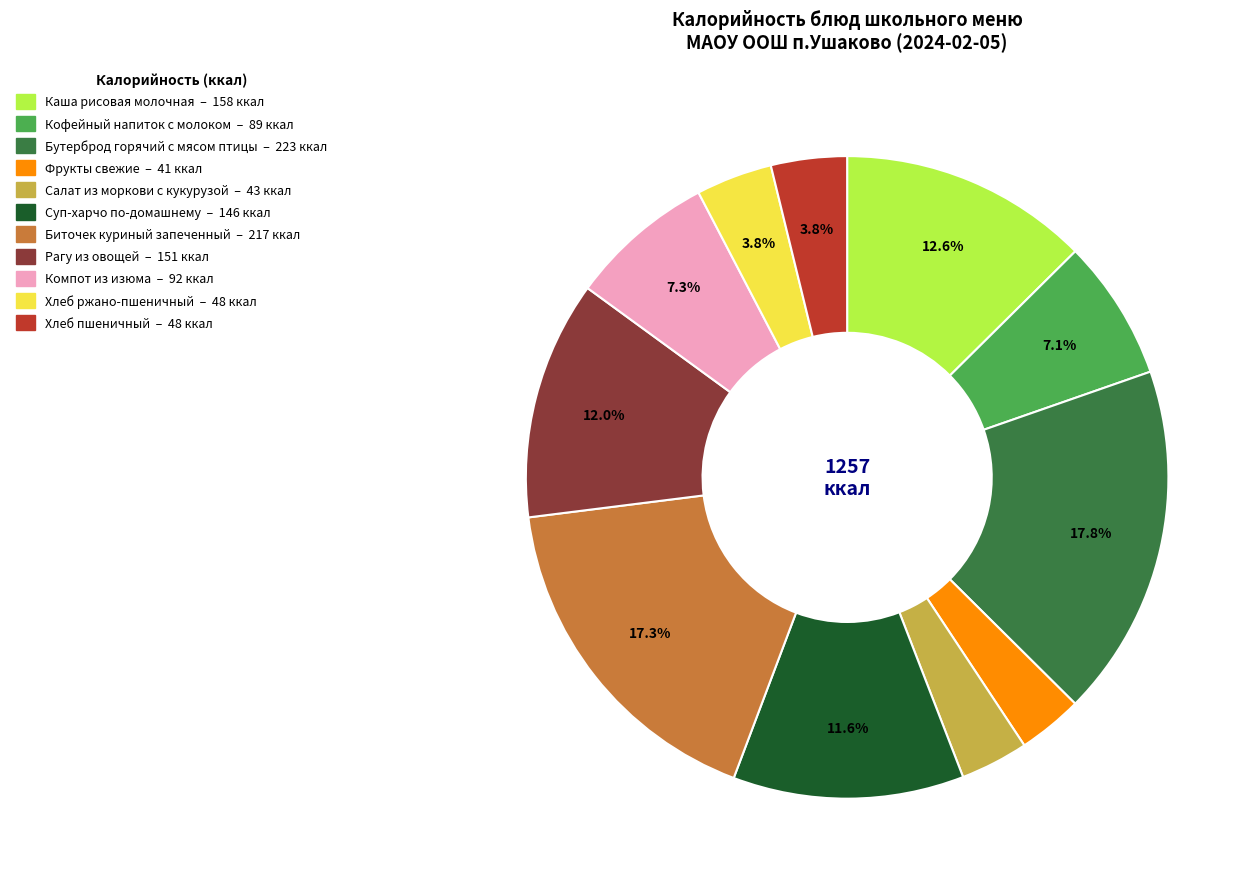

Which category has the biggest portion of the pie?

Бутерброд горячий с мясом птицы